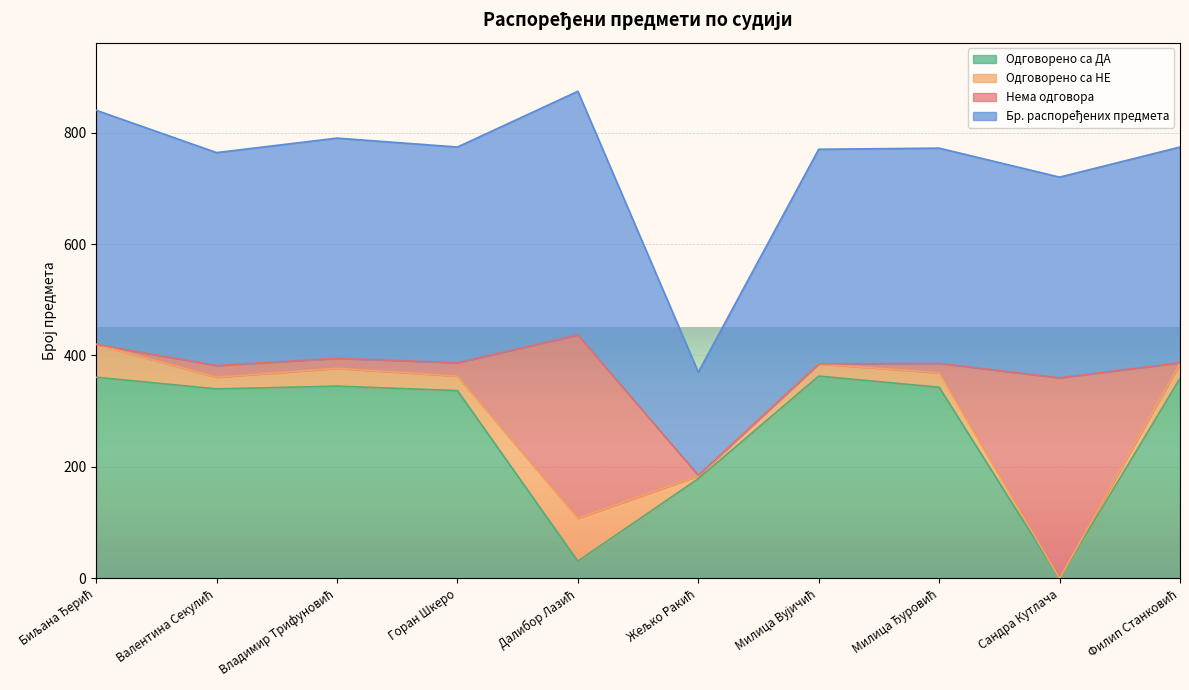

What is the highest value of the Одговорено са ДА series?

363